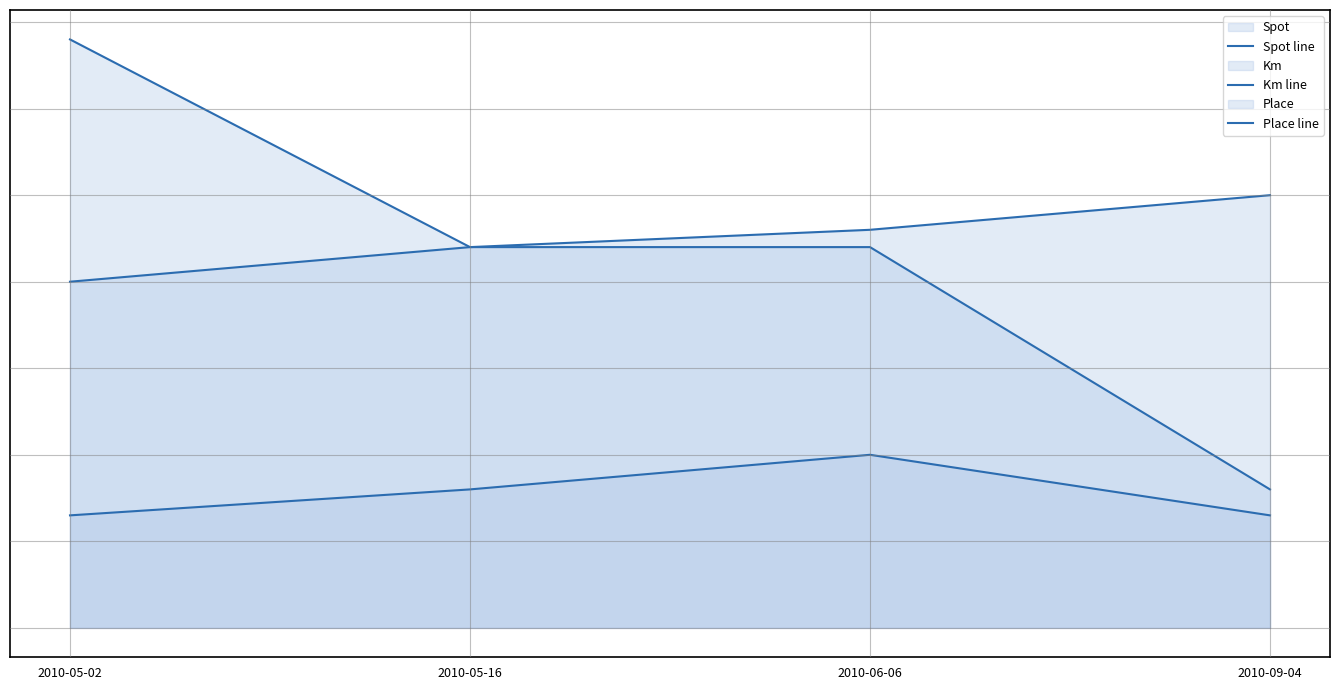

Between 2010-05-02 and 2010-09-04, which is larger?

2010-09-04